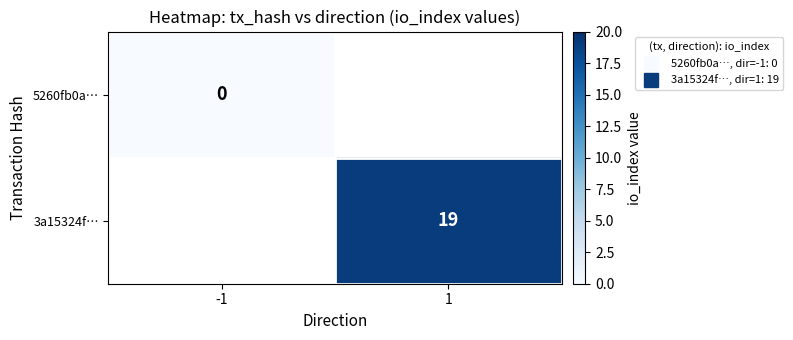

Which category has the highest value in the 3a15324f… series?

-1